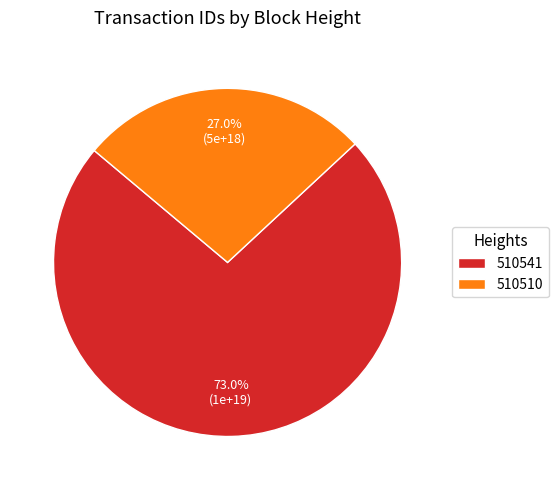

The 510510 slice represents 13% of the pie. True or false?

False